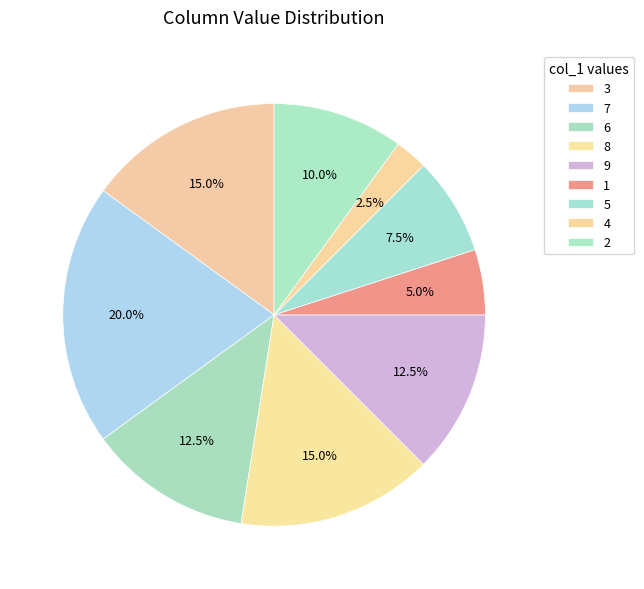

Which category has the smallest portion of the pie?

4